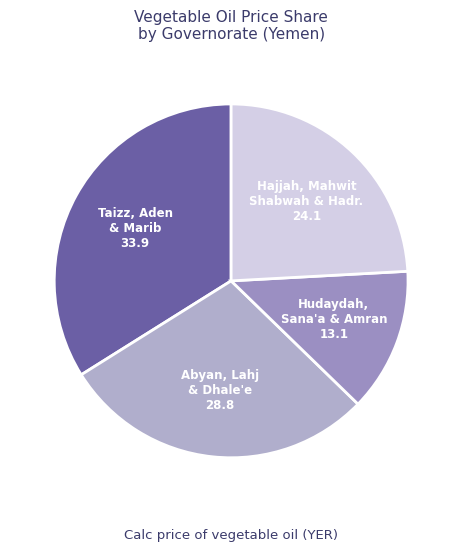

Is it true that Hudaydah, Sana'a & Amran is 13% of the pie?

True